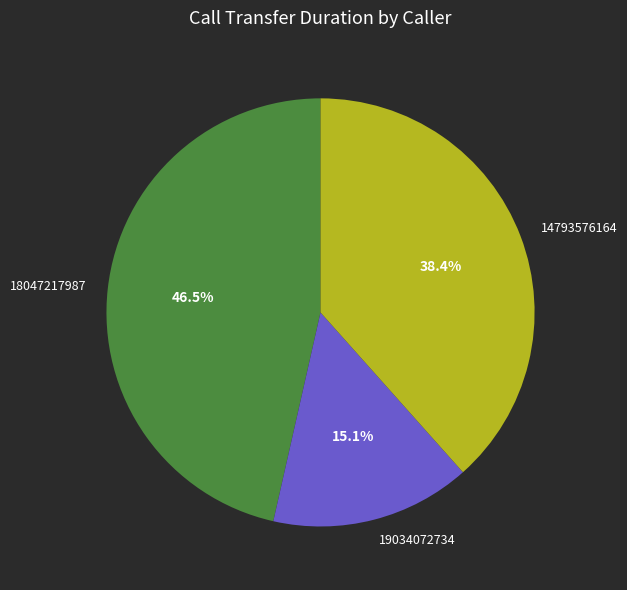

Approximately how many times larger is the value at 18047217987 compared to 14793576164?

1.2